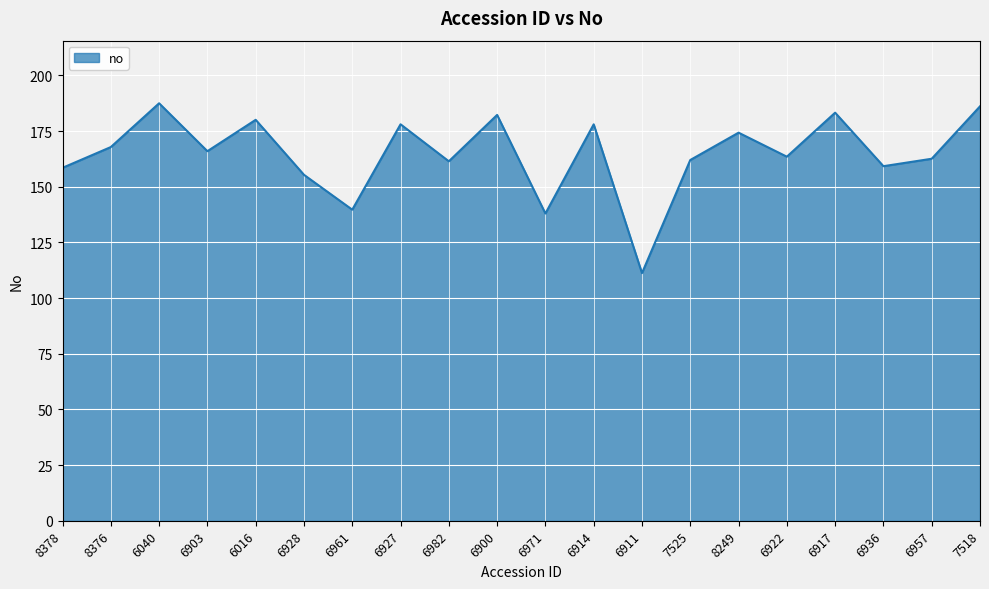

Which label corresponds to the smallest value in the chart?

6911